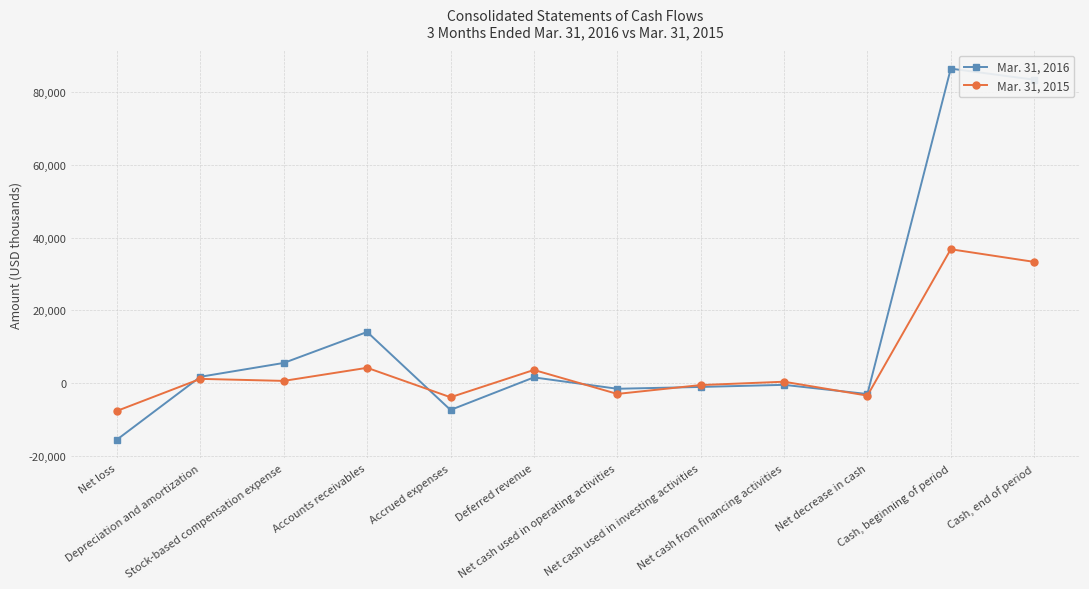

What is the minimum value shown in the chart?

-15580